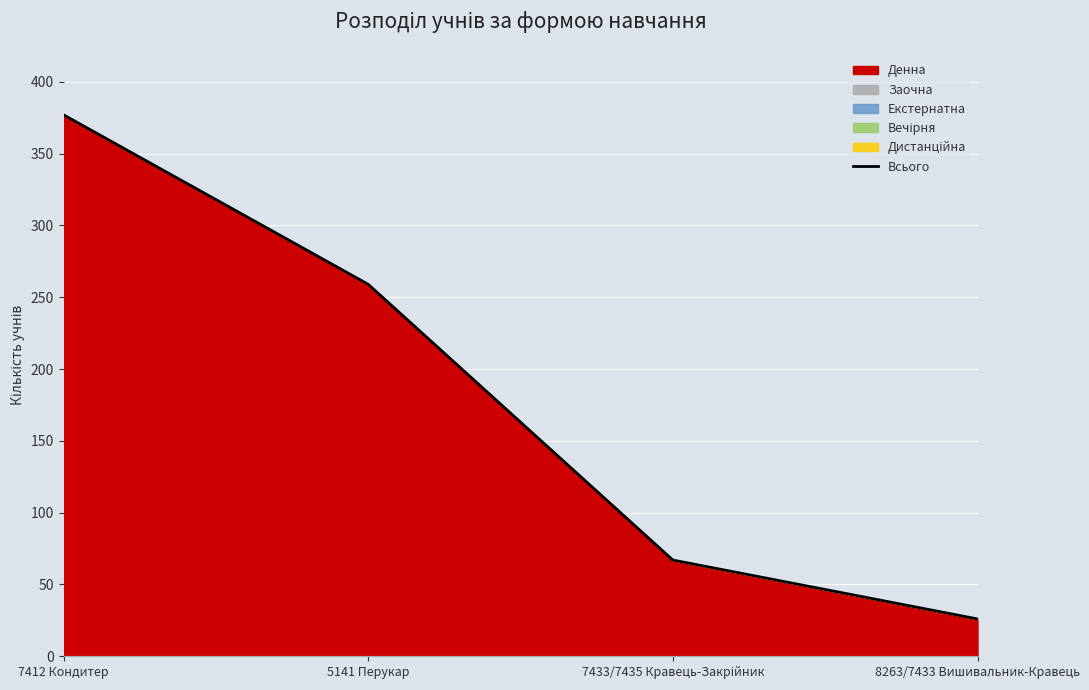

The value at 8263/7433 Вишивальник-Кравець is 11. True or false?

False